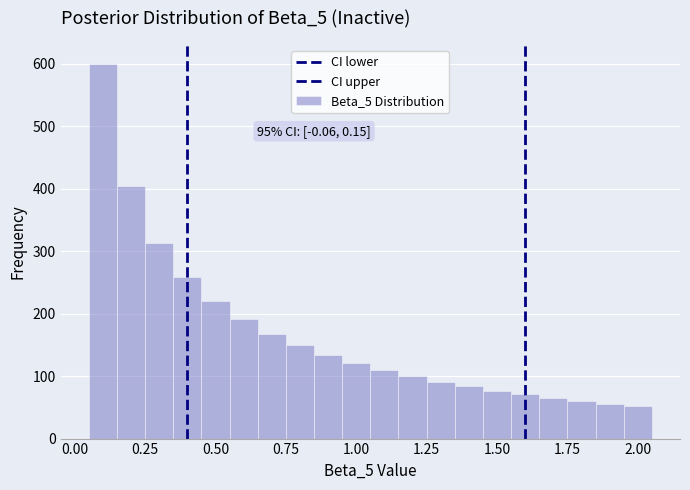

Read against the x-axis, roughly where is the centre of the tallest bar?

0.10